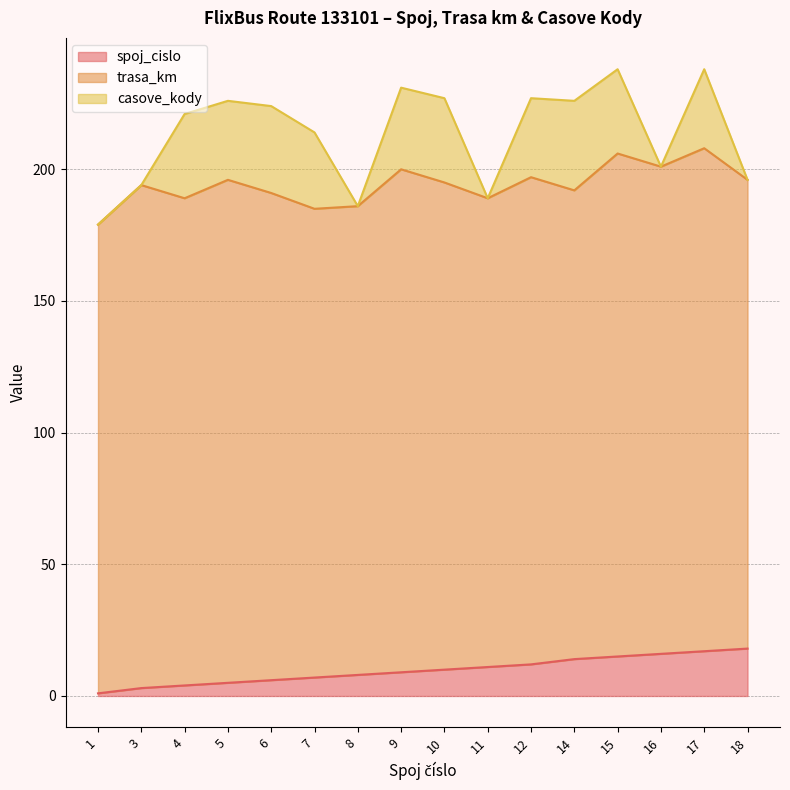

How many lines are shown in the chart?

3